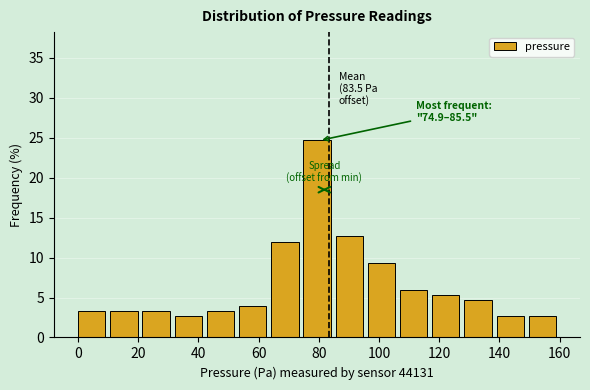

Which range on the x-axis has the tallest bar?

74 to 86